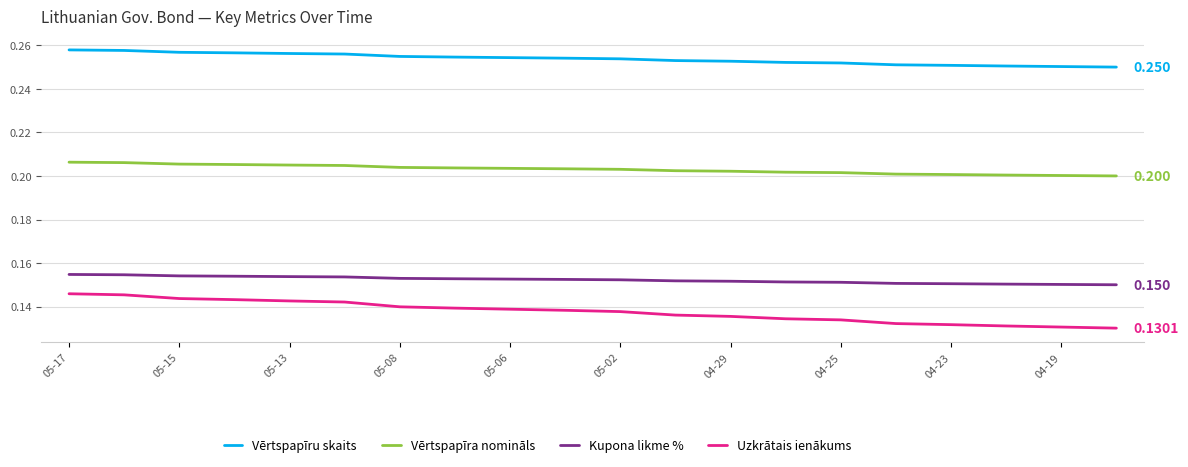

Which series has the largest range (max minus min)?

Uzkrātais ienākums